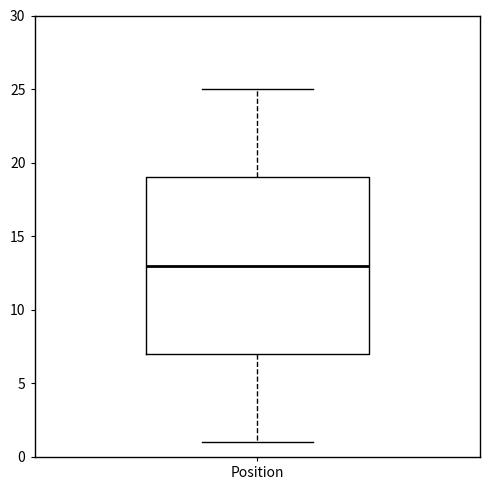

Read this box plot against the y-axis: the position of the median line, the range covered by the box, and the ends of both whiskers. The values are not printed on the chart, so give them approximately, as read against the axis.

median 13, box 7 to 19, whiskers 1 to 25